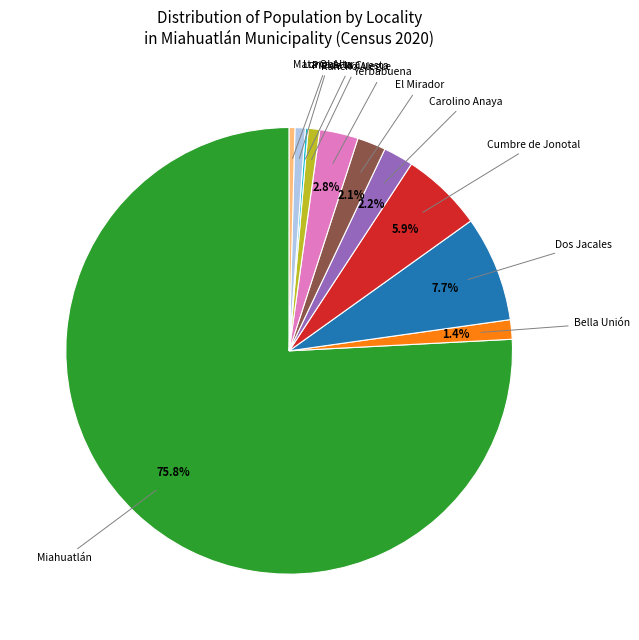

Does any single category account for the majority?

Yes